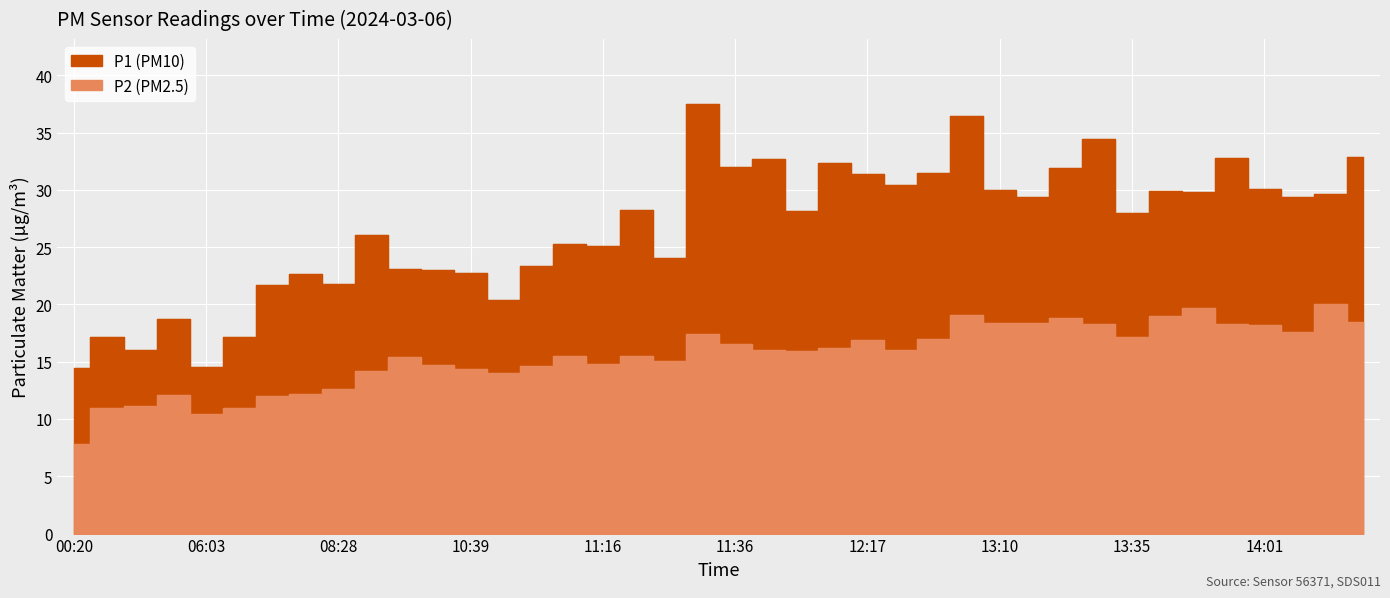

True or false: P1 and P2 intersect in this chart.

False